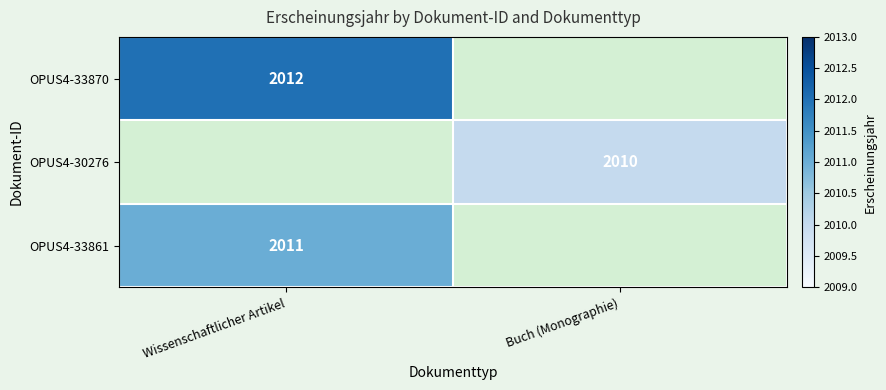

True or false: OPUS4-30276 has a value of 2948 at Buch (Monographie).

False